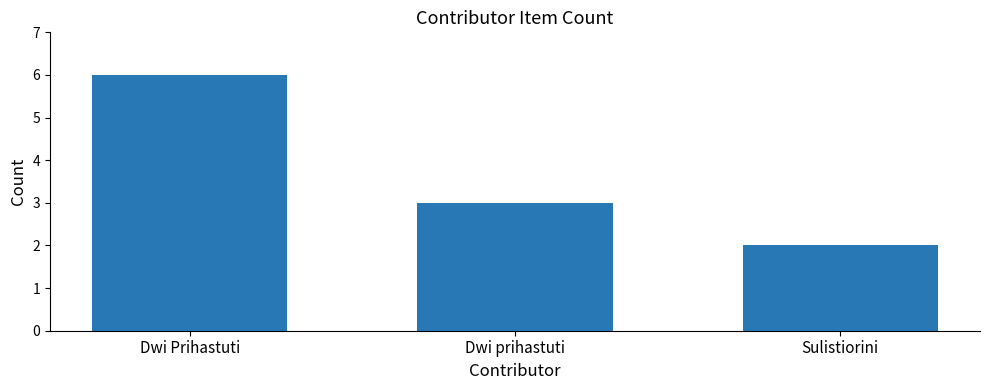

Reading left to right, transcribe all the data shown in this chart.

6	3	2